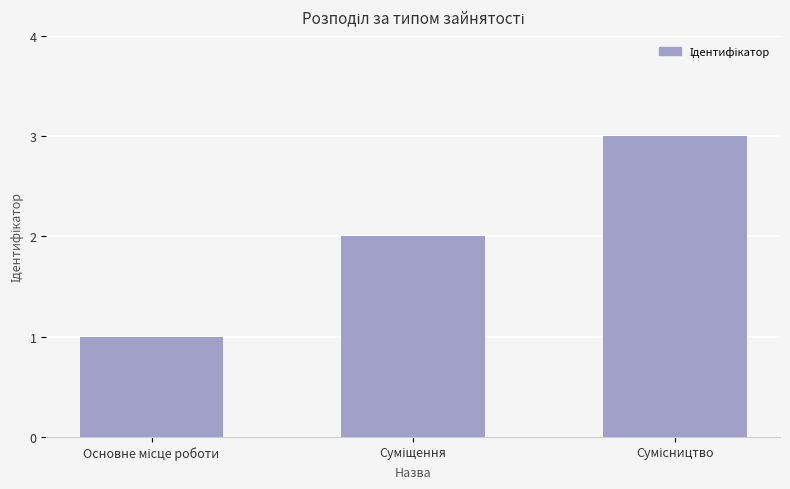

Reading left to right, extract all data points from this chart.

1	2	3